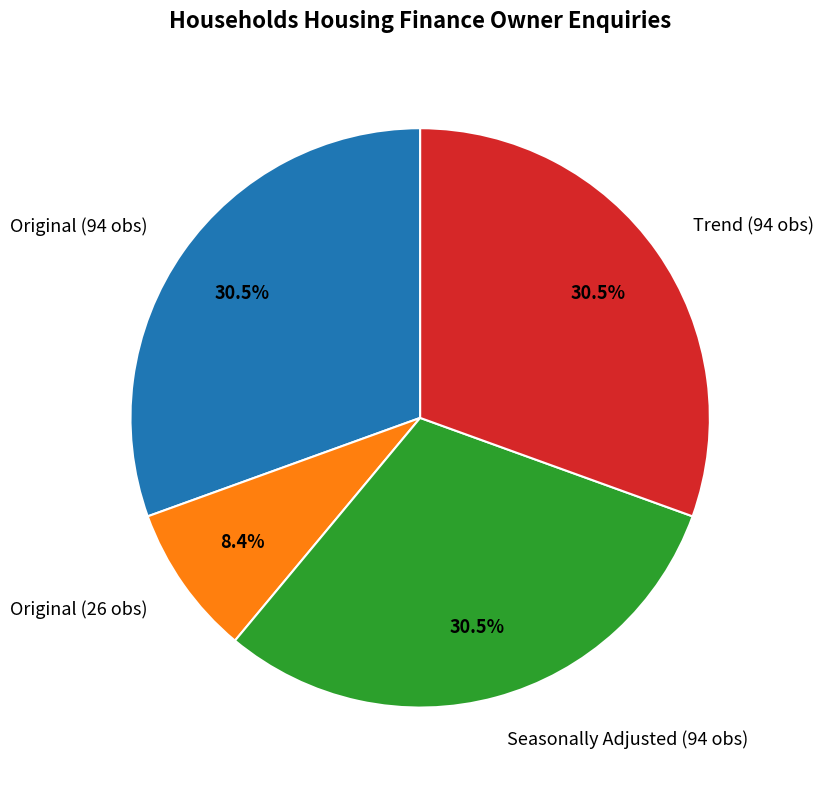

What is the smallest slice in the pie chart?

Original (26 obs)